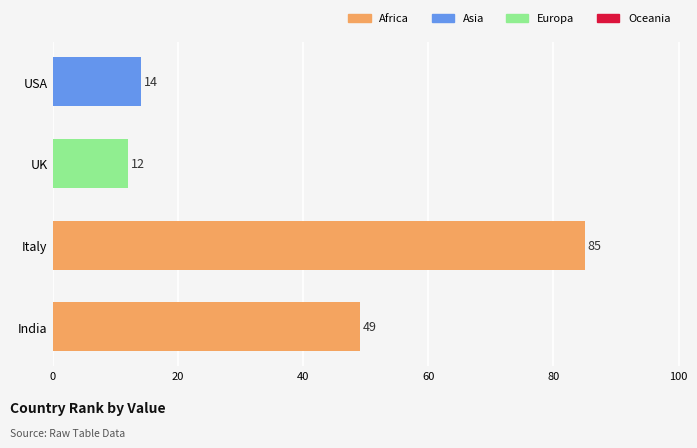

Rank the categories by value from highest to lowest.

Italy, India, USA, UK